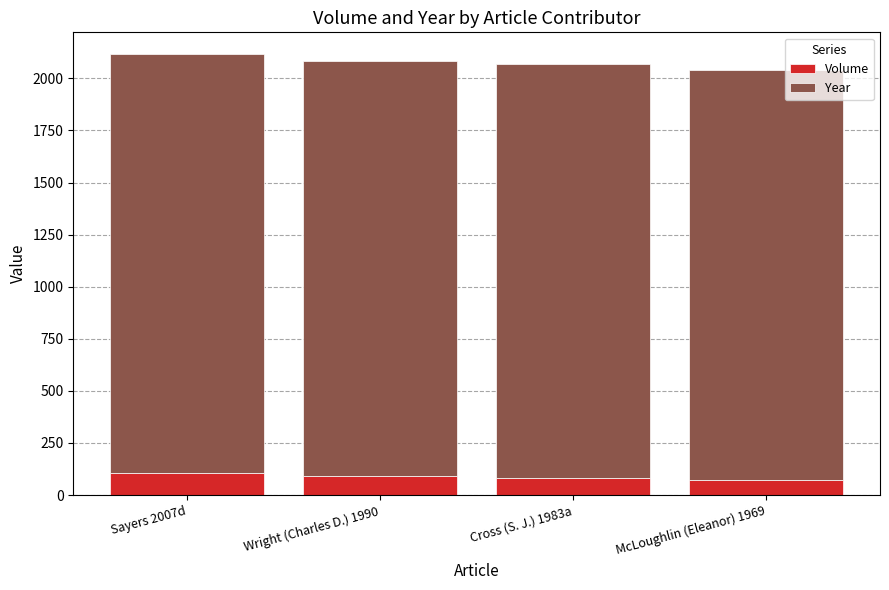

What is the value of the Volume bar at the 4th from the left?

70